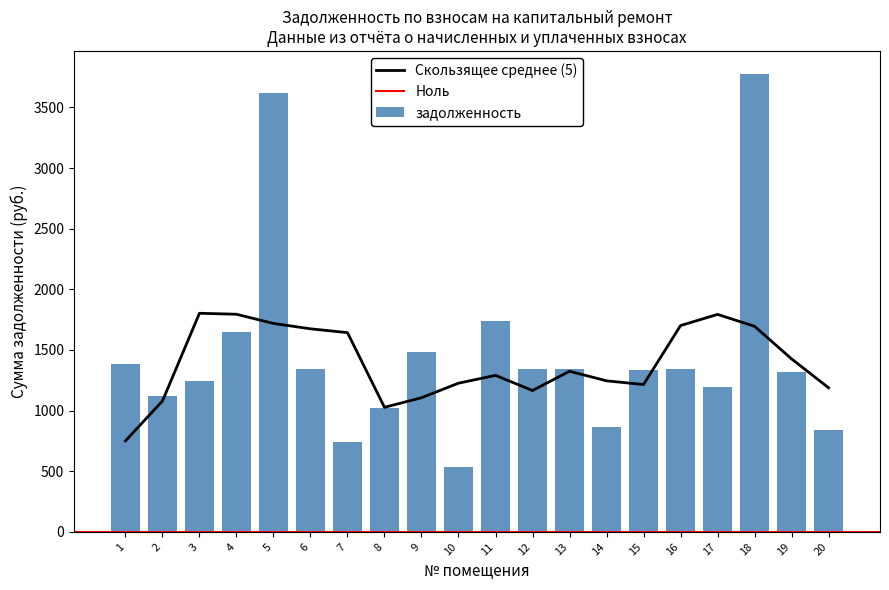

What is the minimum value for Скользящее среднее (5)?

750.3